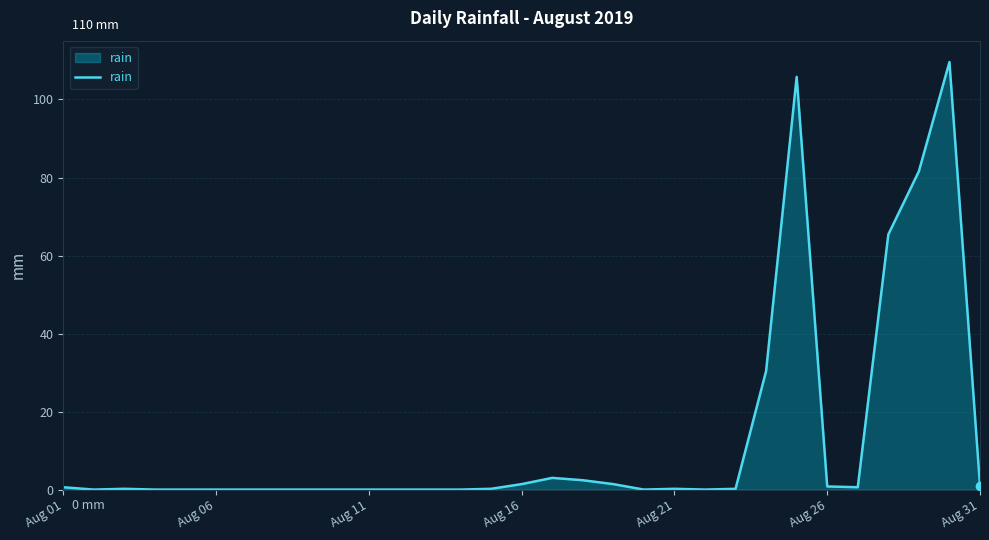

What is the difference between the maximum and minimum values?

109.6